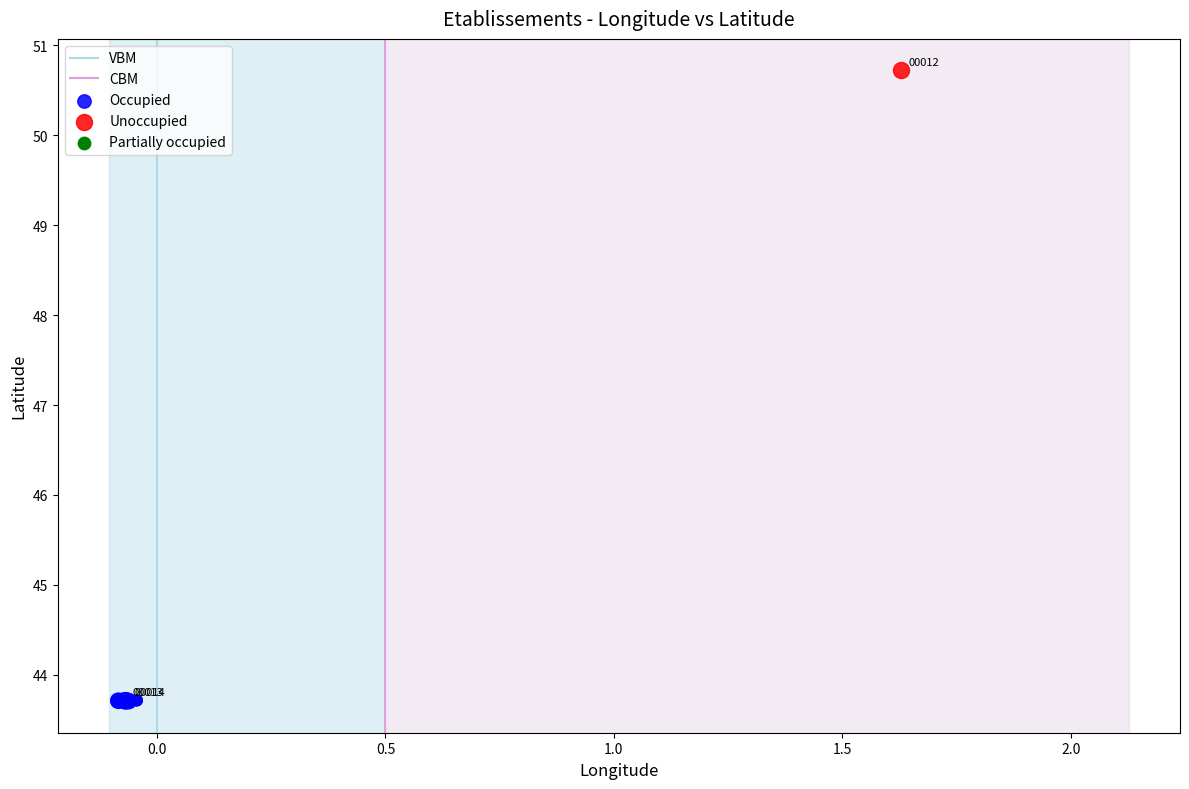

Which series contains the lowest Y value?

Occupied